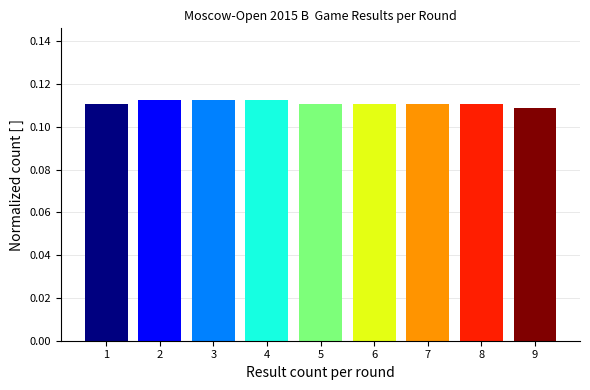

Count the values in the range 0 to 1.

9